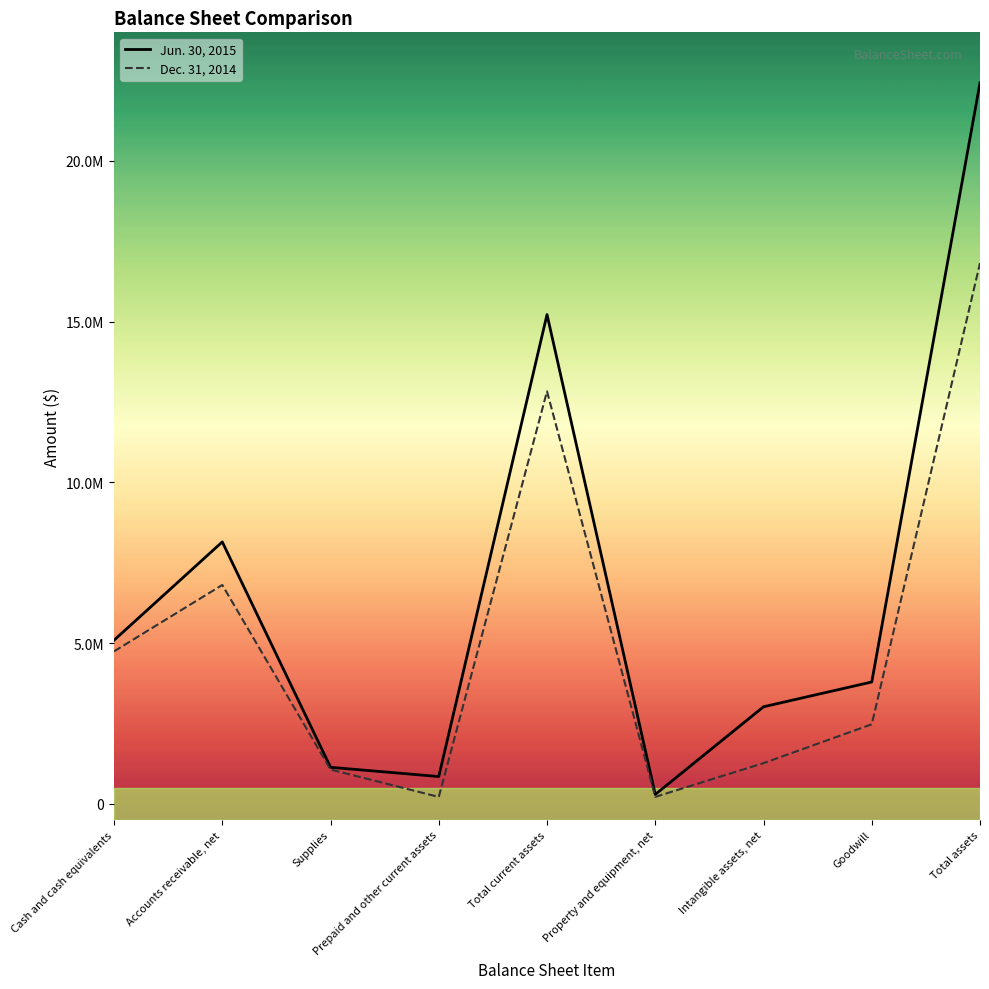

In Jun. 30, 2015, how many points are lower than both neighbors (excluding endpoints)?

2